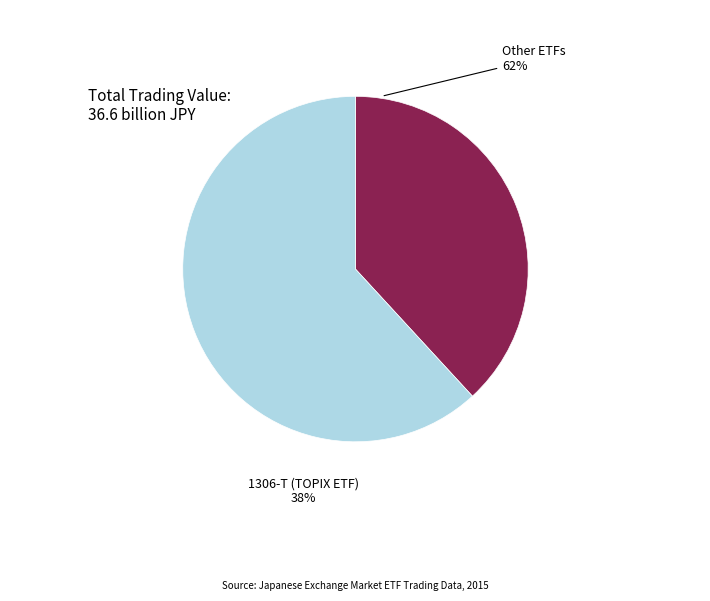

Does 1308-T represent more than half of the total?

No